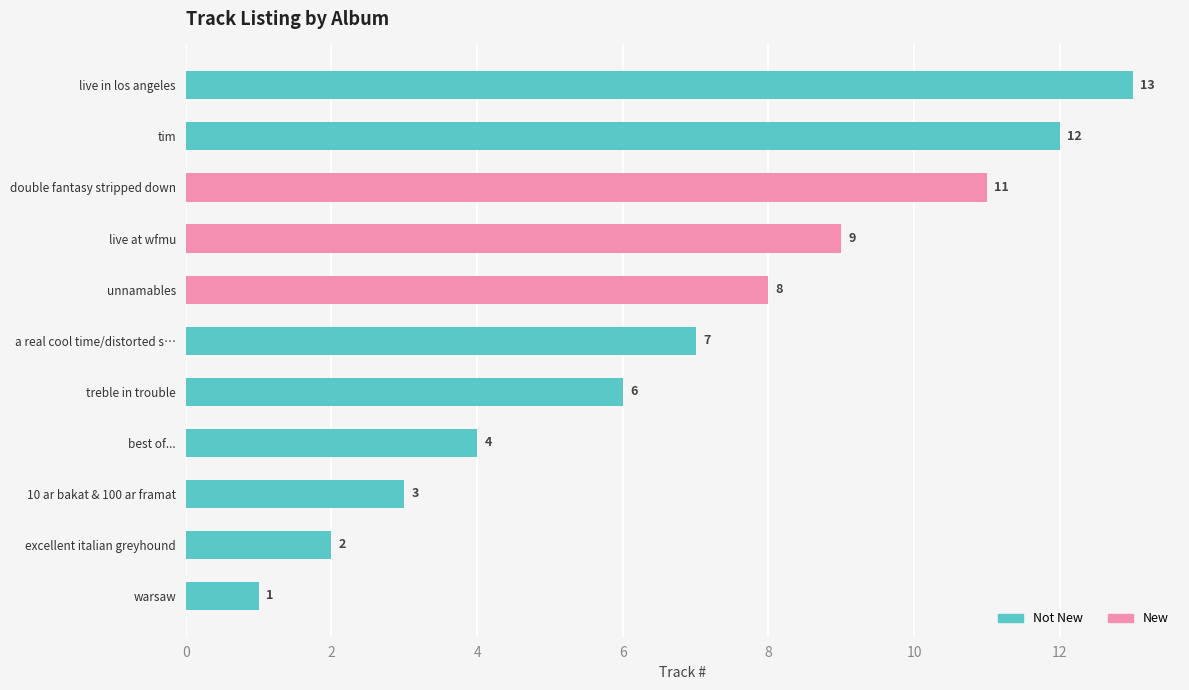

Reading left to right, extract all data points from this chart.

1	2	3	4	6	7	8	9	11	12	13